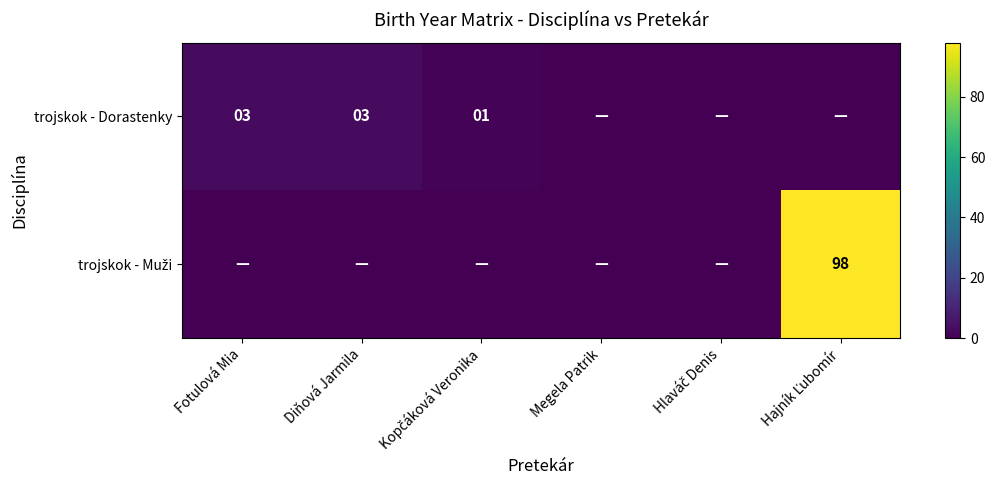

The trojskok - Dorastenky series shows 2 at Diňová Jarmila. True or false?

False